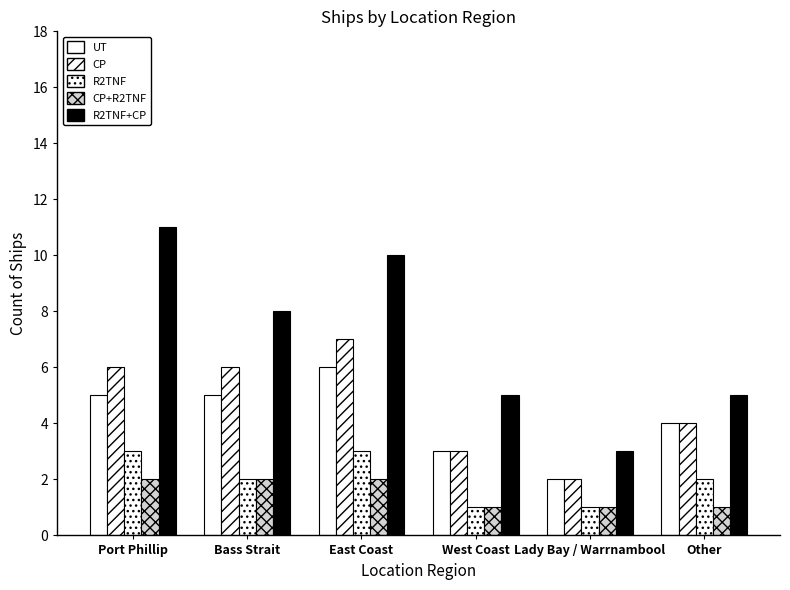

How many bars are there in each group?

5